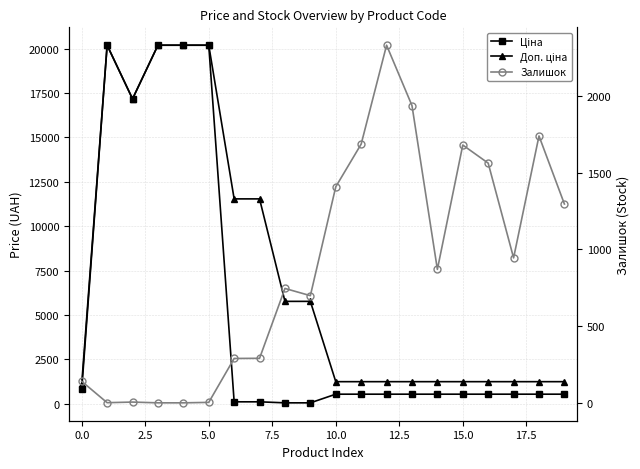

What is the spread (max minus min) of values at 18?

1193.0